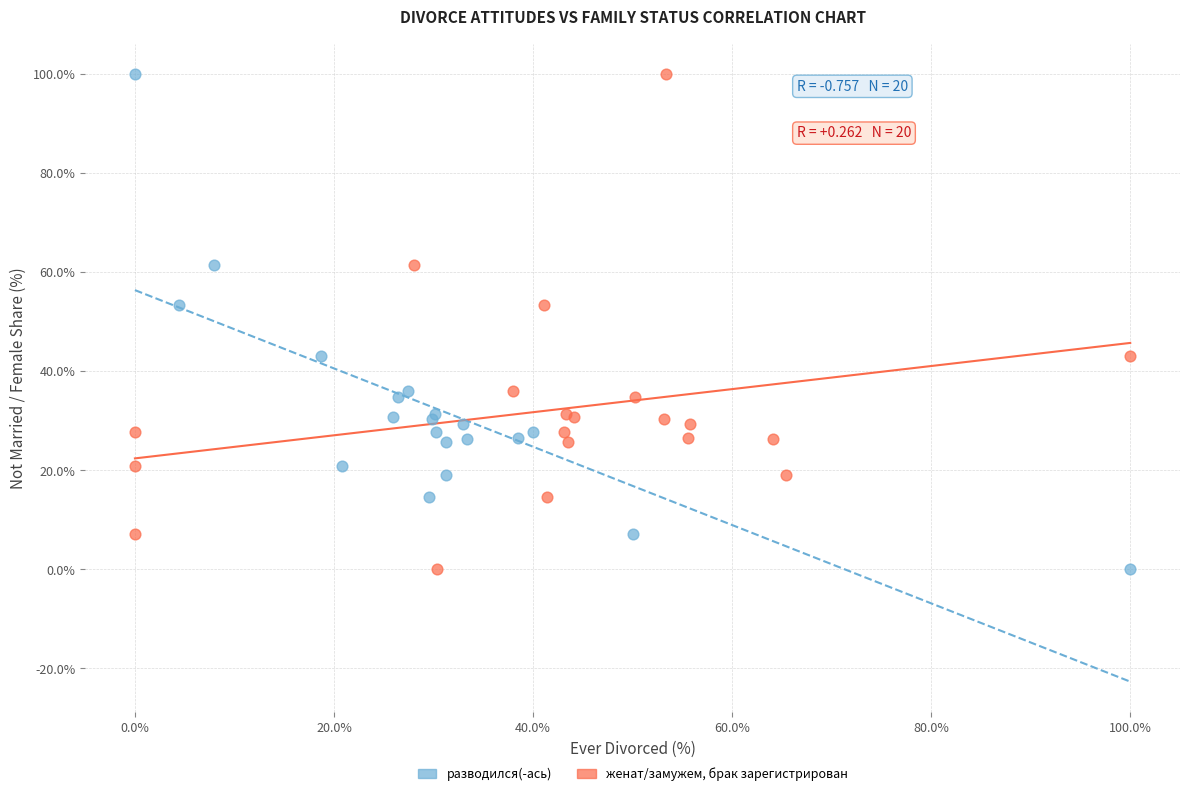

What are all the series names shown in the legend?

разводился(-ась), женат/замужем, брак зарегистрирован